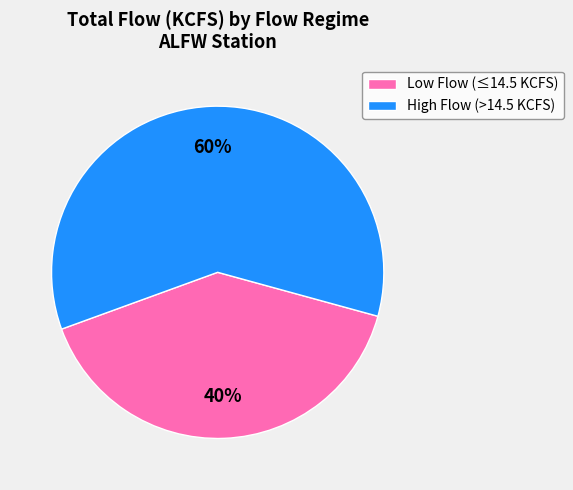

Combined, do Low Flow (≤14.5 KCFS) and High Flow (>14.5 KCFS) account for over 50%?

Yes